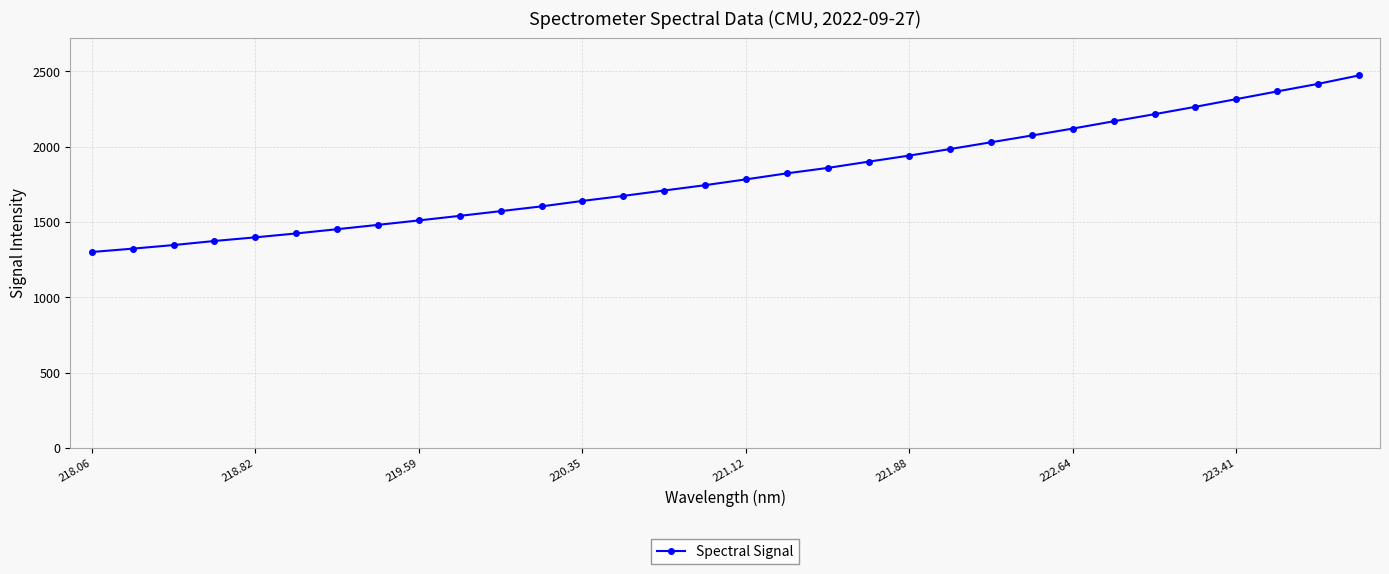

What is the difference between the maximum and minimum values?

1171.8